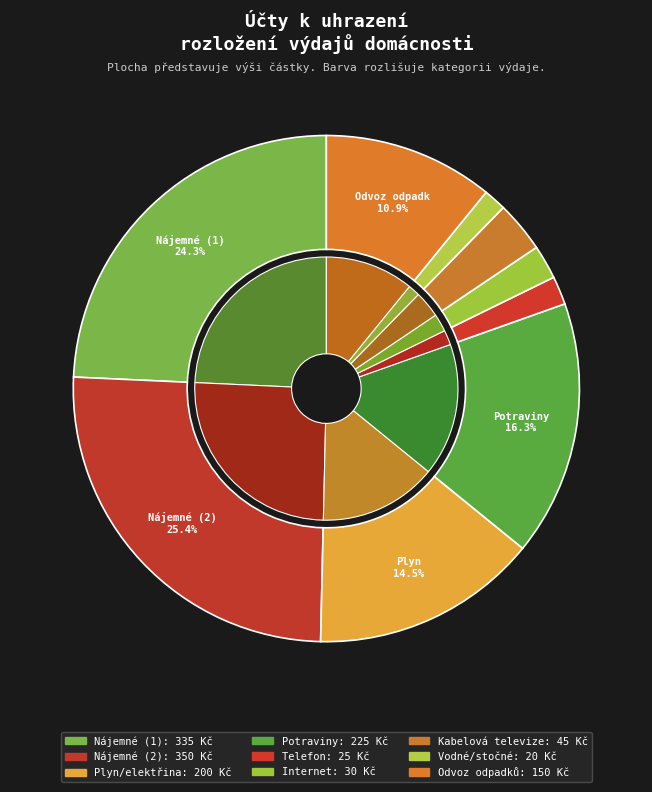

What is the smallest slice in the pie chart?

Vodné/stočné